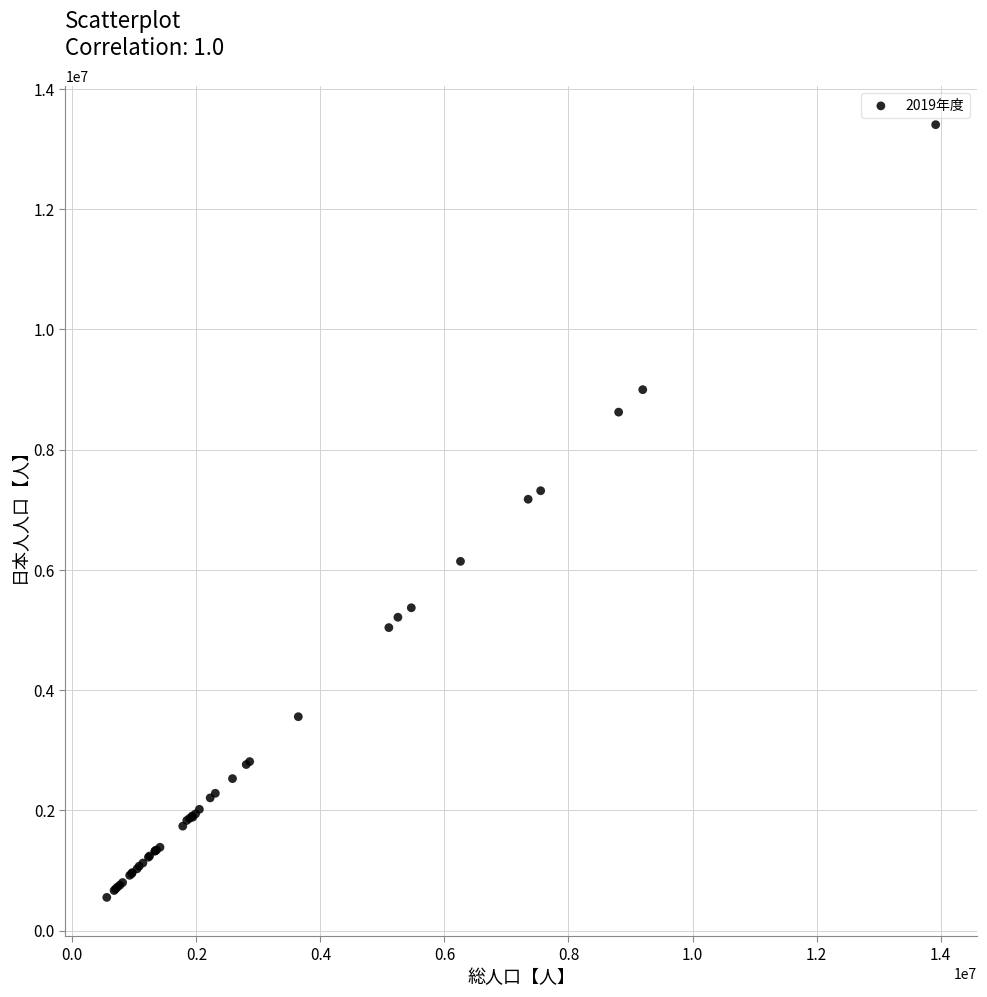

What Y value in the scatter plot is closest to 6978000?

7174000